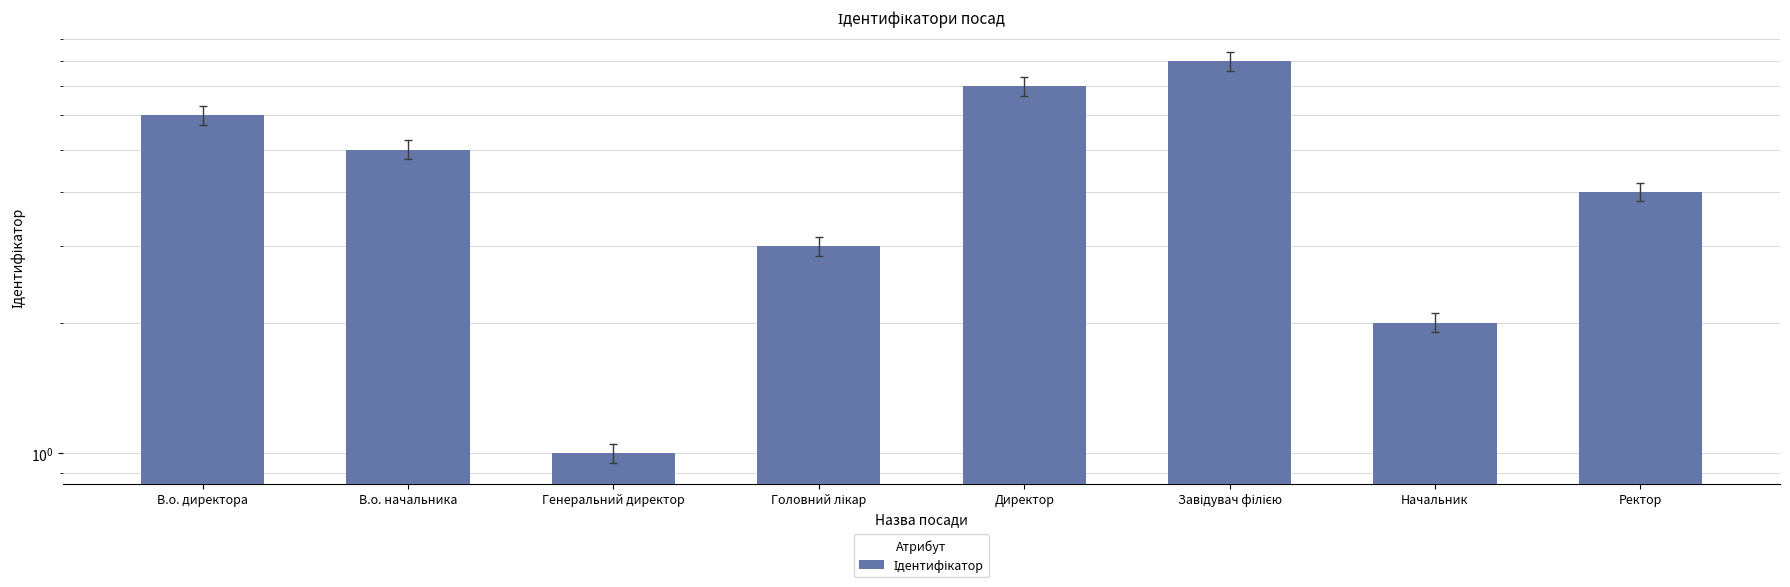

What is the greatest value displayed?

8